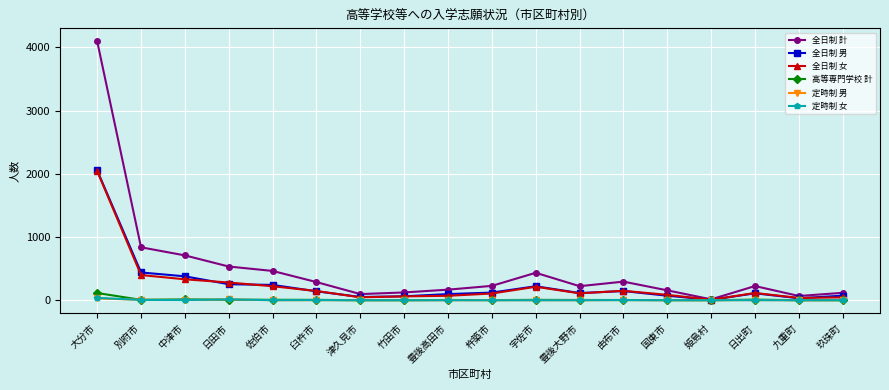

Is it true that 全日制 男 equals 141 at 臼杵市?

True